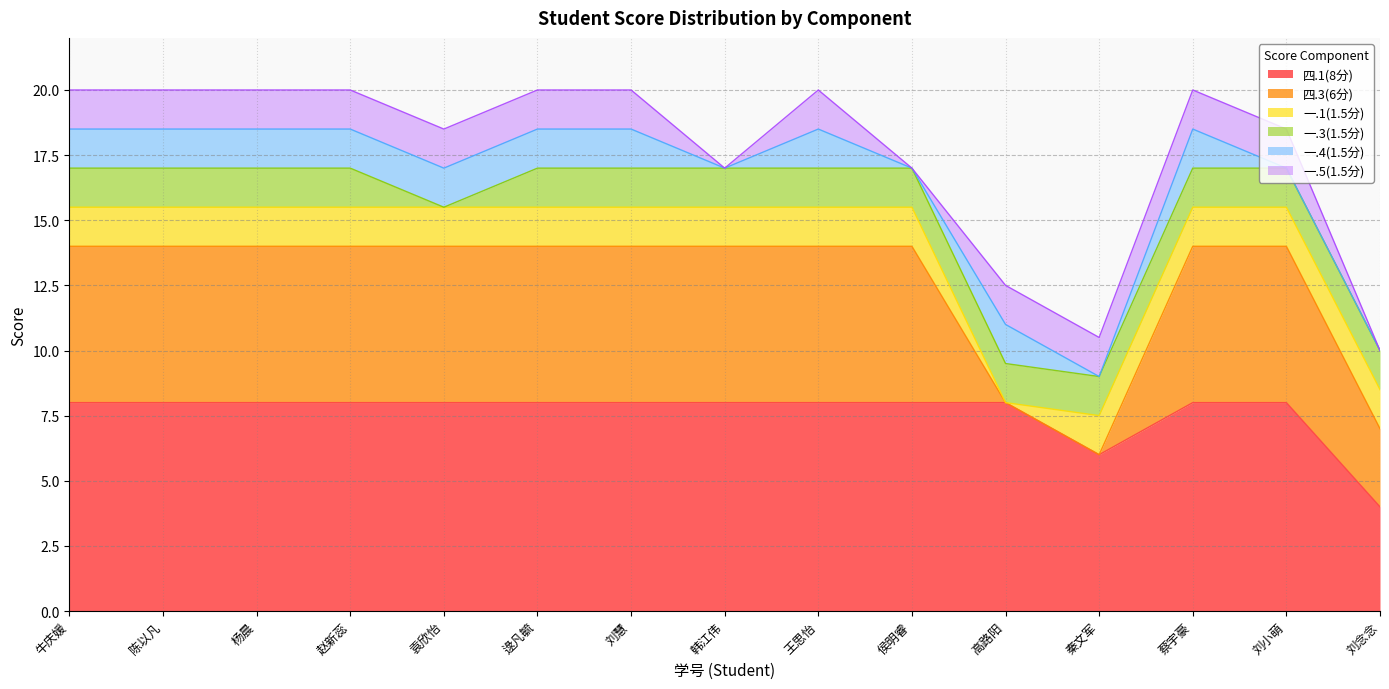

Is the value of 四.1(8分) at 高路阳 greater than the value of 四.3(6分) at 韩江伟?

Yes